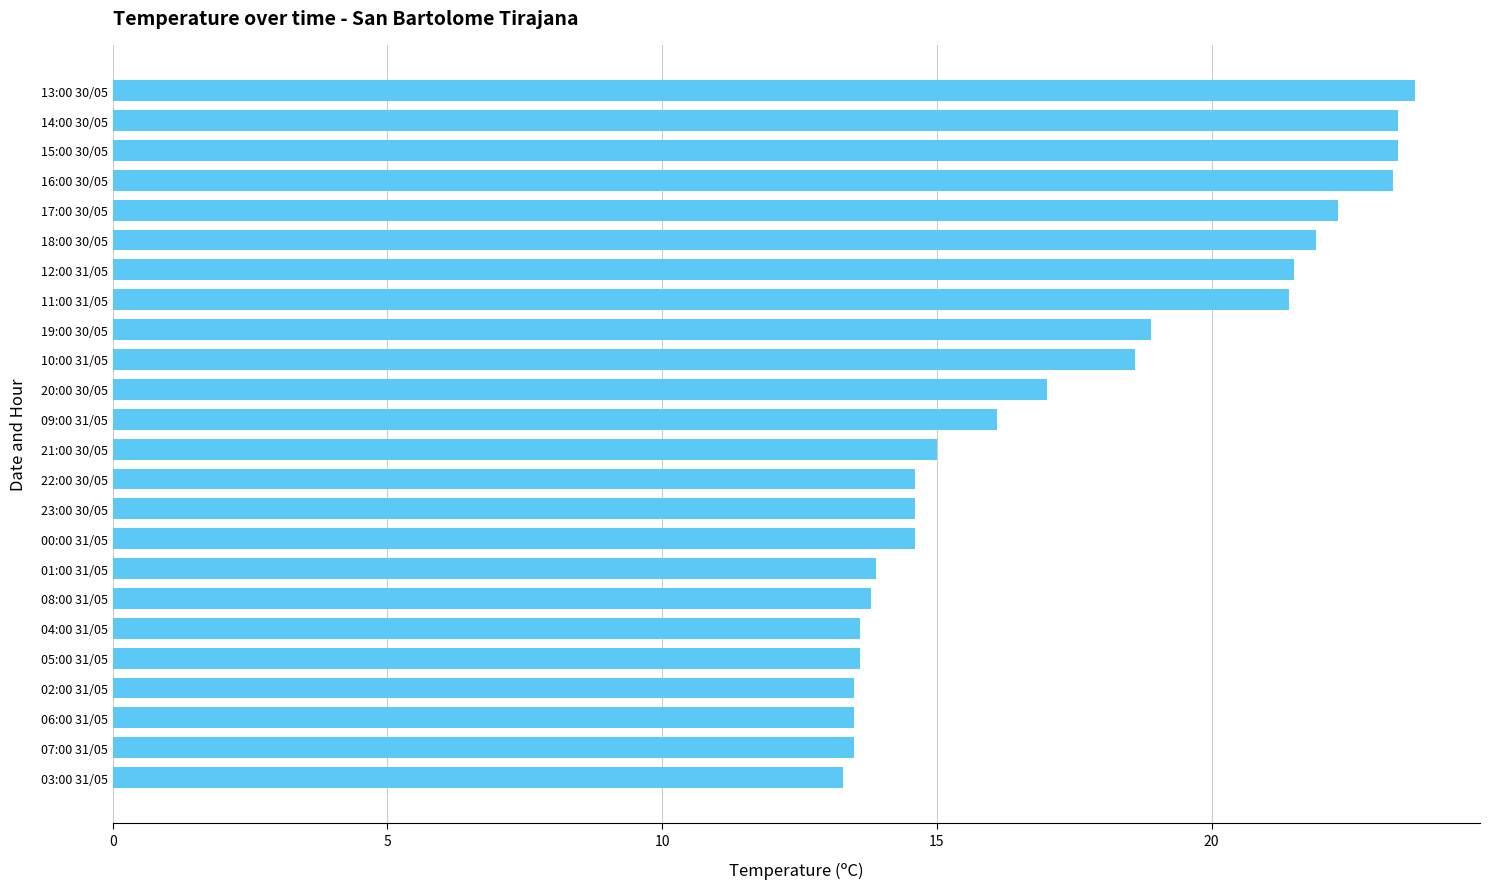

Reading top to bottom, extract all data points from this chart.

23.7	23.4	23.4	23.3	22.3	21.9	21.5	21.4	18.9	18.6	17.0	16.1	15.0	14.6	14.6	14.6	13.9	13.8	13.6	13.6	13.5	13.5	13.5	13.3